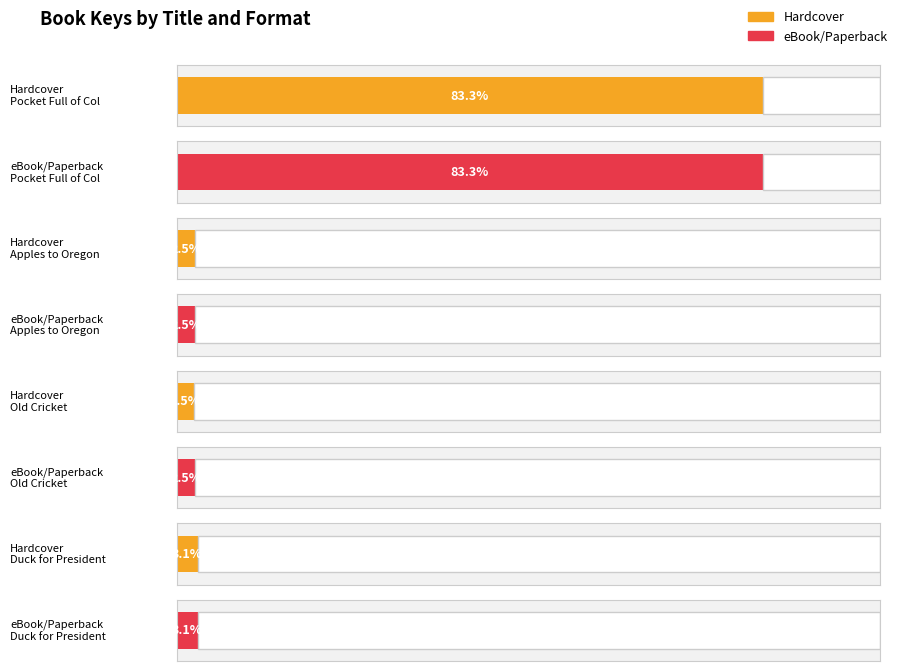

Does the chart contain any negative values?

No